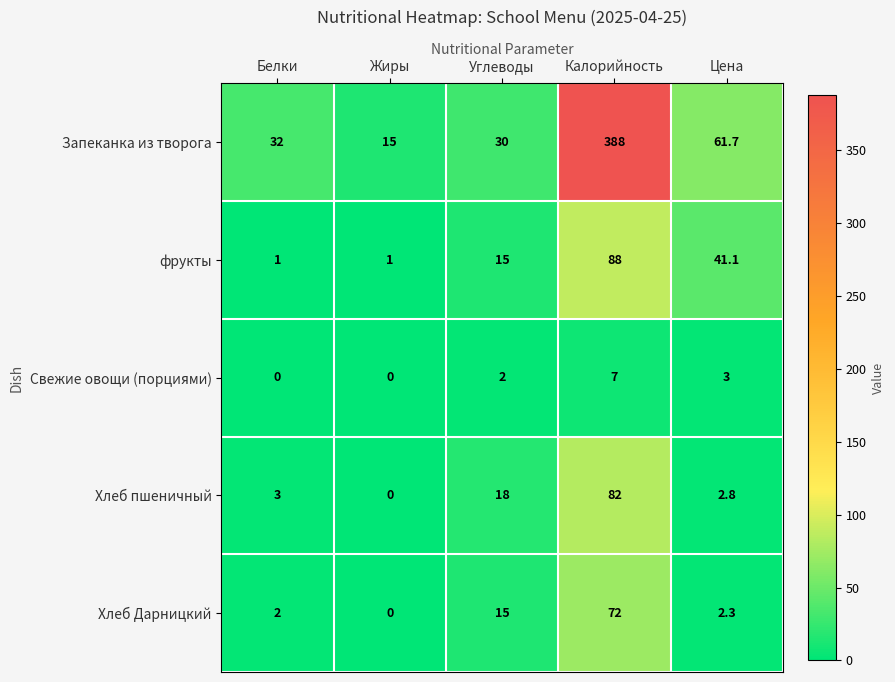

What is the difference between the maximum and second lowest values in the Свежие овощи (порциями) series?

7.0